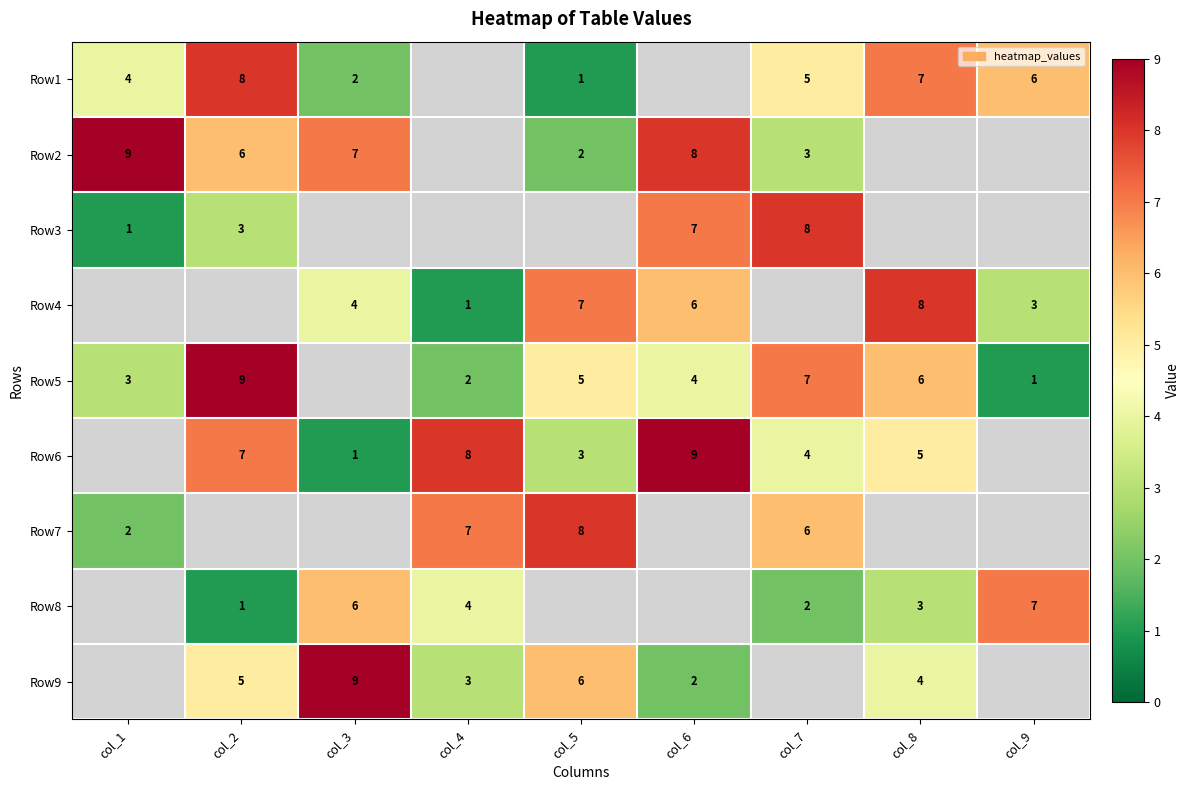

Count the number of data series in this chart.

9